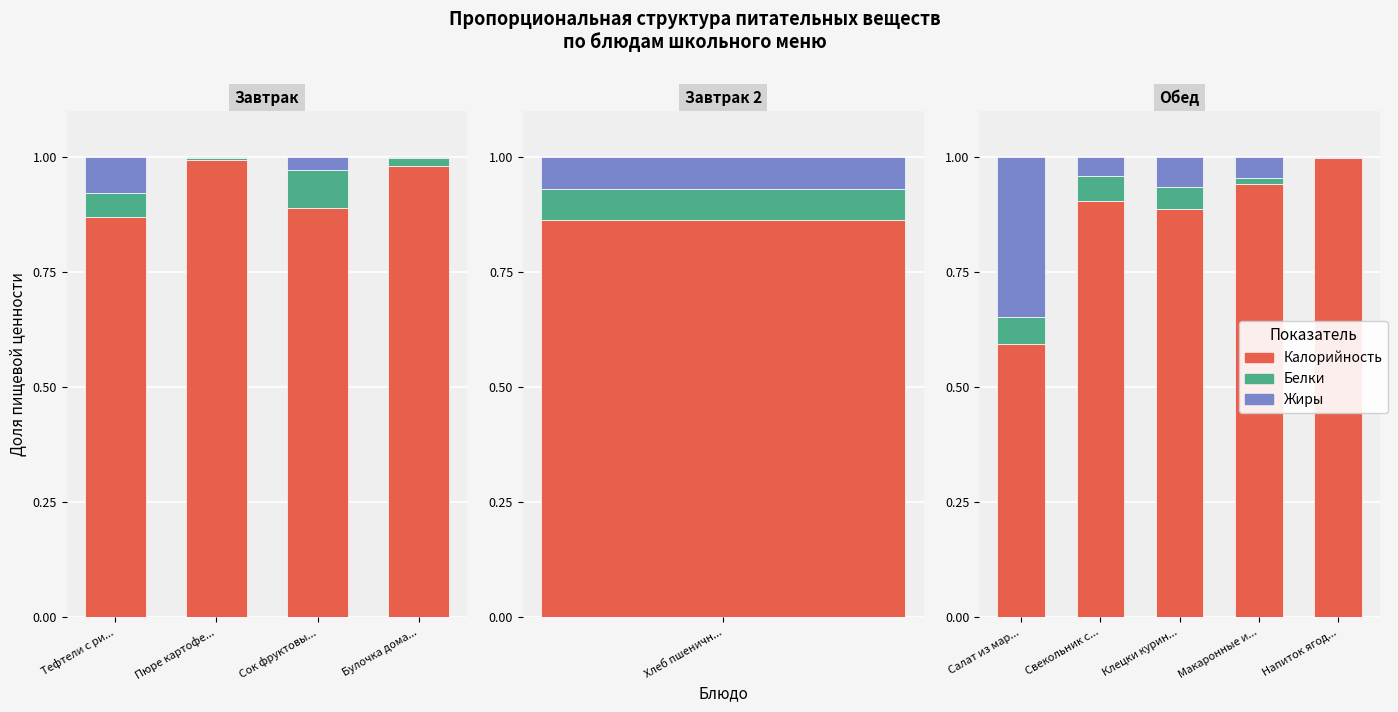

How many categories are shown in the chart?

5